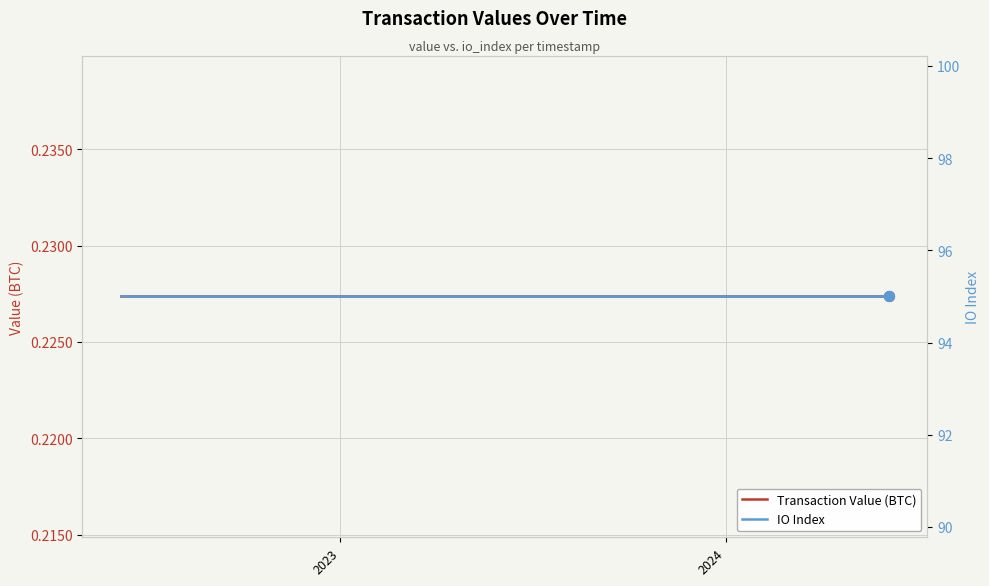

Which series has the widest spread of Y values?

Transaction Value (BTC)